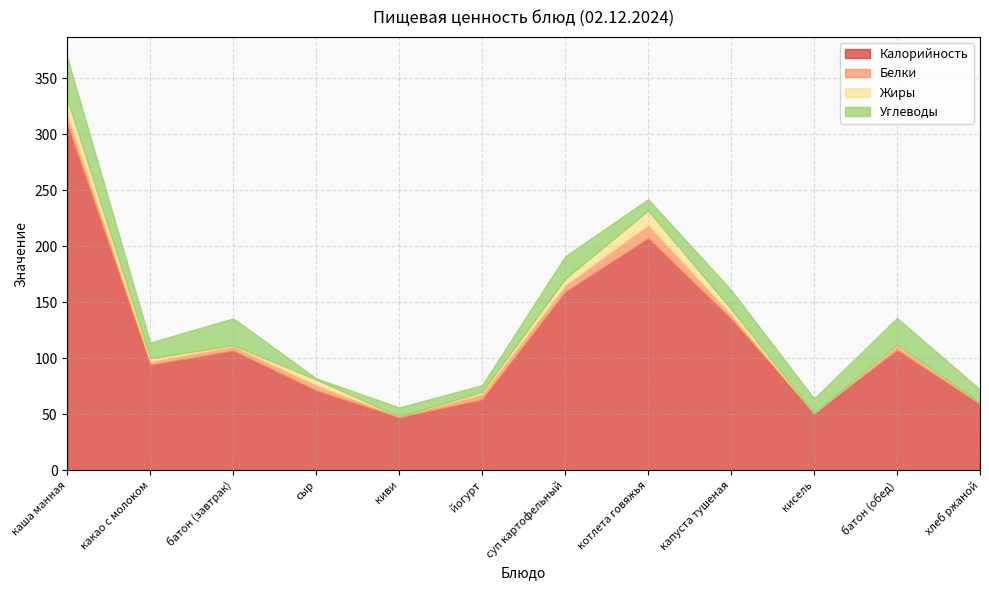

At which label does Углеводы reach its minimum?

сыр